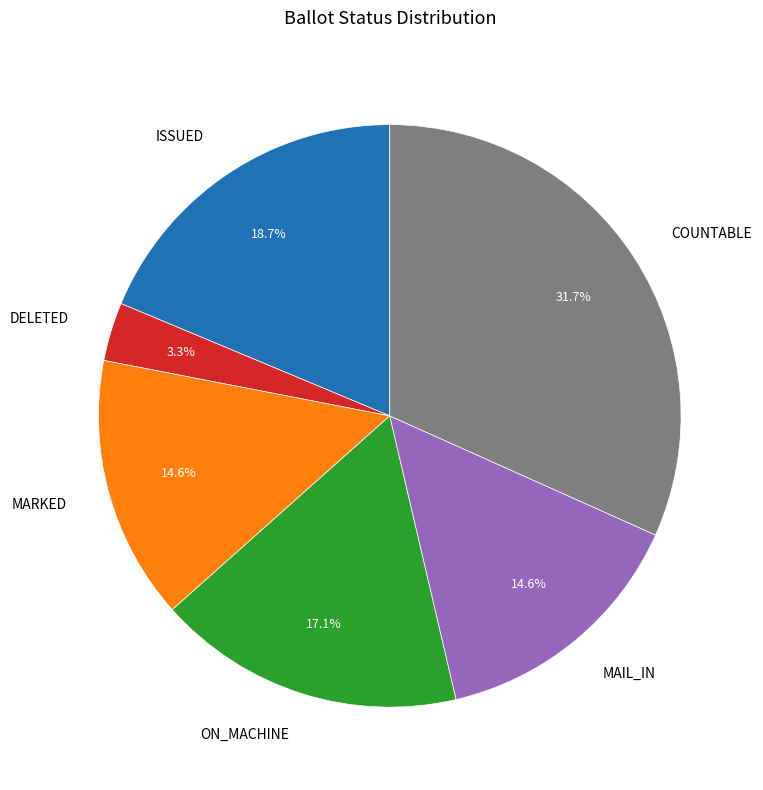

Approximately how many times larger is the value at COUNTABLE compared to ISSUED?

1.7